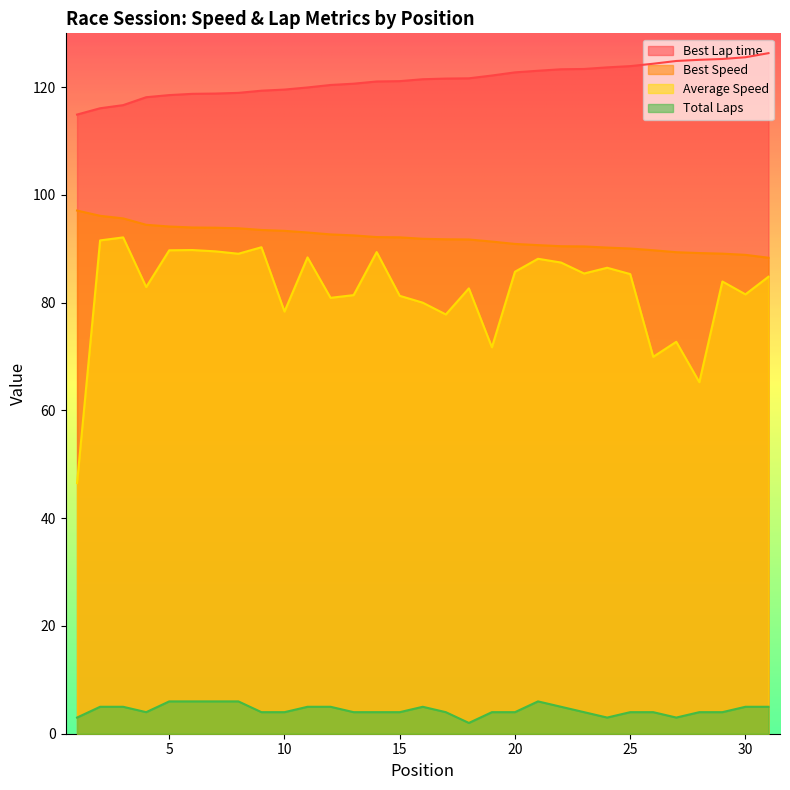

Reading right to left, transcribe all the data shown in this chart.

Best Lap time: 31=126.3	30=125.6	29=125.2	28=125.1	27=124.9	26=124.4	25=123.9	24=123.7	23=123.4	22=123.3	21=123.1	20=122.8	19=122.2	18=121.7	17=121.6	16=121.5	15=121.1	14=121.1	13=120.7	12=120.4	11=120.0	10=119.6	9=119.4	8=119.0	7=118.8	6=118.8	5=118.5	4=118.1	3=116.7	2=116.1	1=114.9
Best Speed: 31=88.3	30=88.9	29=89.1	28=89.2	27=89.4	26=89.7	25=90.1	24=90.2	23=90.4	22=90.5	21=90.7	20=90.9	19=91.3	18=91.7	17=91.8	16=91.9	15=92.1	14=92.2	13=92.5	12=92.7	11=93.0	10=93.3	9=93.5	8=93.8	7=93.9	6=94.0	5=94.1	4=94.5	3=95.7	2=96.1	1=97.1
Average Speed: 31=84.8	30=81.6	29=83.9	28=65.2	27=72.7	26=70.0	25=85.3	24=86.5	23=85.4	22=87.5	21=88.2	20=85.7	19=71.7	18=82.7	17=77.8	16=80.0	15=81.3	14=89.4	13=81.4	12=80.9	11=88.4	10=78.4	9=90.3	8=89.1	7=89.5	6=89.8	5=89.7	4=82.9	3=92.1	2=91.6	1=46.5
Total Laps: 31=5.0	30=5.0	29=4.0	28=4.0	27=3.0	26=4.0	25=4.0	24=3.0	23=4.0	22=5.0	21=6.0	20=4.0	19=4.0	18=2.0	17=4.0	16=5.0	15=4.0	14=4.0	13=4.0	12=5.0	11=5.0	10=4.0	9=4.0	8=6.0	7=6.0	6=6.0	5=6.0	4=4.0	3=5.0	2=5.0	1=3.0